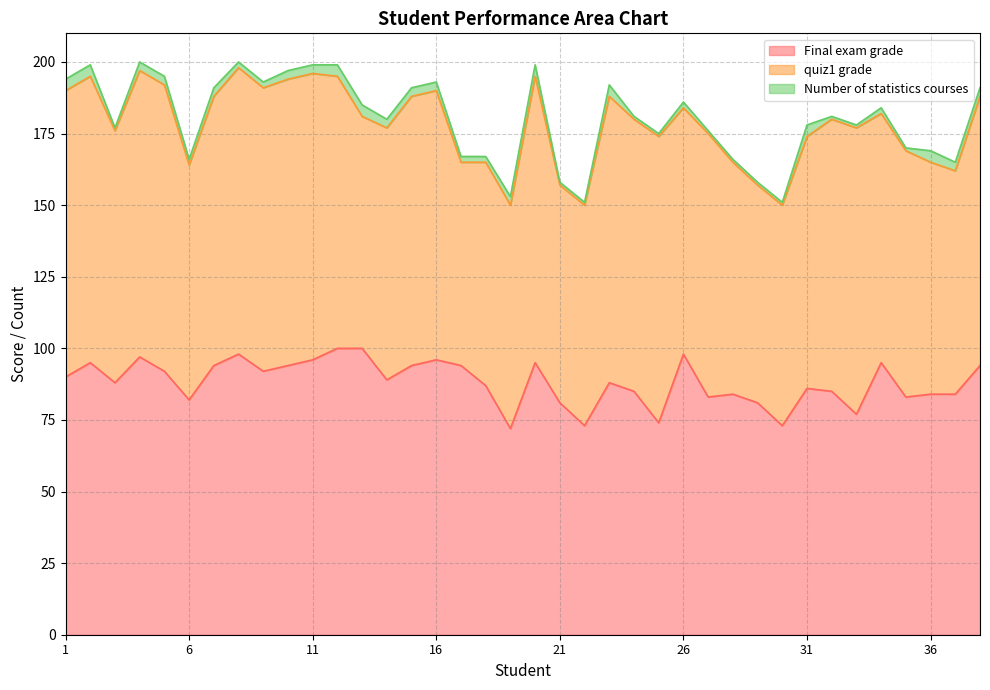

Where is the first local maximum for quiz1 grade?

8